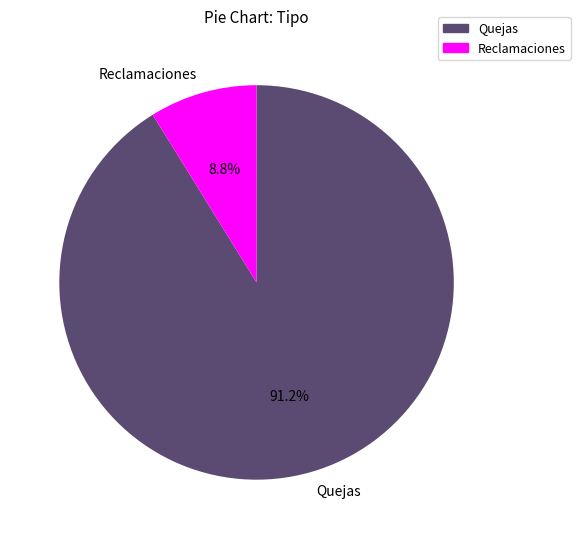

Which has a higher value, Reclamaciones or Quejas?

Quejas